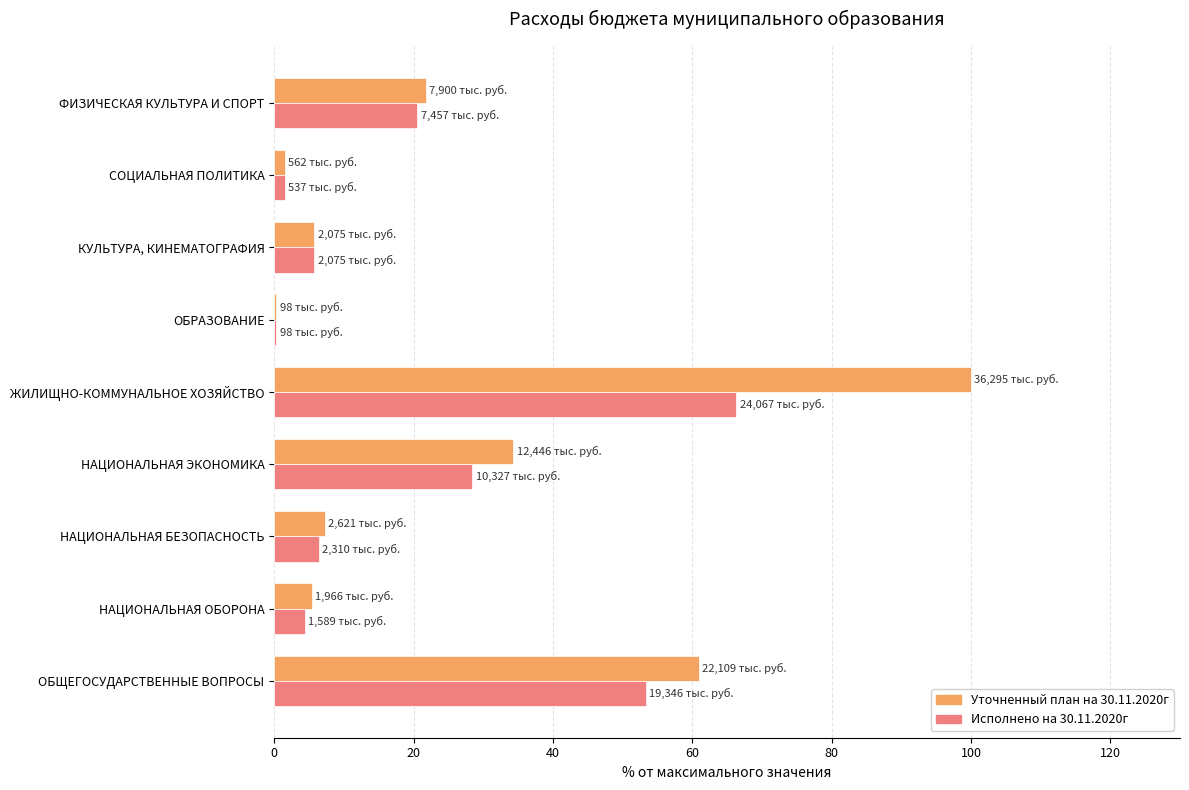

What is the total value across all series at НАЦИОНАЛЬНАЯ БЕЗОПАСНОСТЬ?

13.6